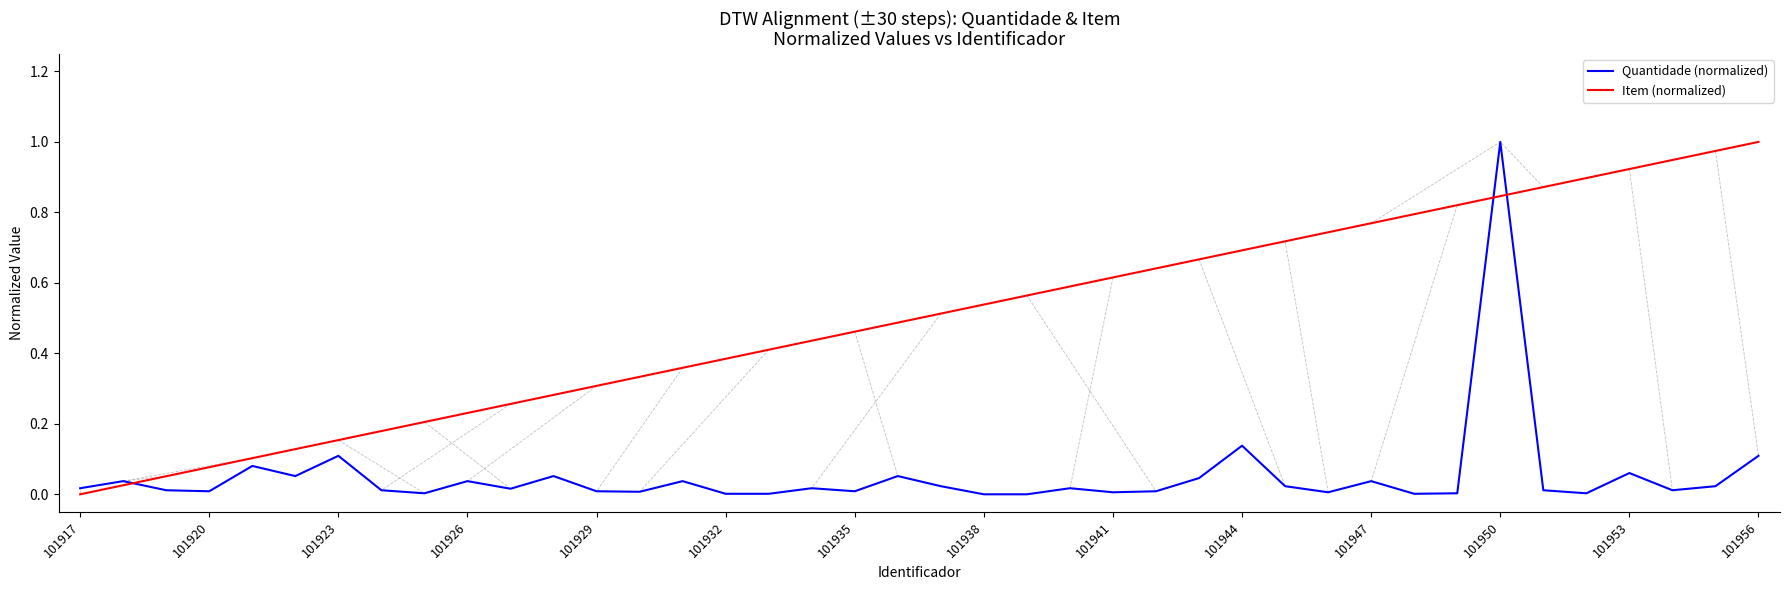

Reading left to right, transcribe all the data shown in this chart.

Quantidade (normalized): 0.0	0.0	0.0	0.0	0.1	0.1	0.1	0.0	0.0	0.0	0.0	0.1	0.0	0.0	0.0	0.0	0.0	0.0	0.0	0.1	0.0	0.0	0.0	0.0	0.0	0.0	0.0	0.1	0.0	0.0	0.0	0.0	0.0	1.0	0.0	0.0	0.1	0.0	0.0	0.1
Item (normalized): 0.0	0.0	0.1	0.1	0.1	0.1	0.2	0.2	0.2	0.2	0.3	0.3	0.3	0.3	0.4	0.4	0.4	0.4	0.5	0.5	0.5	0.5	0.6	0.6	0.6	0.6	0.7	0.7	0.7	0.7	0.8	0.8	0.8	0.8	0.9	0.9	0.9	0.9	1.0	1.0